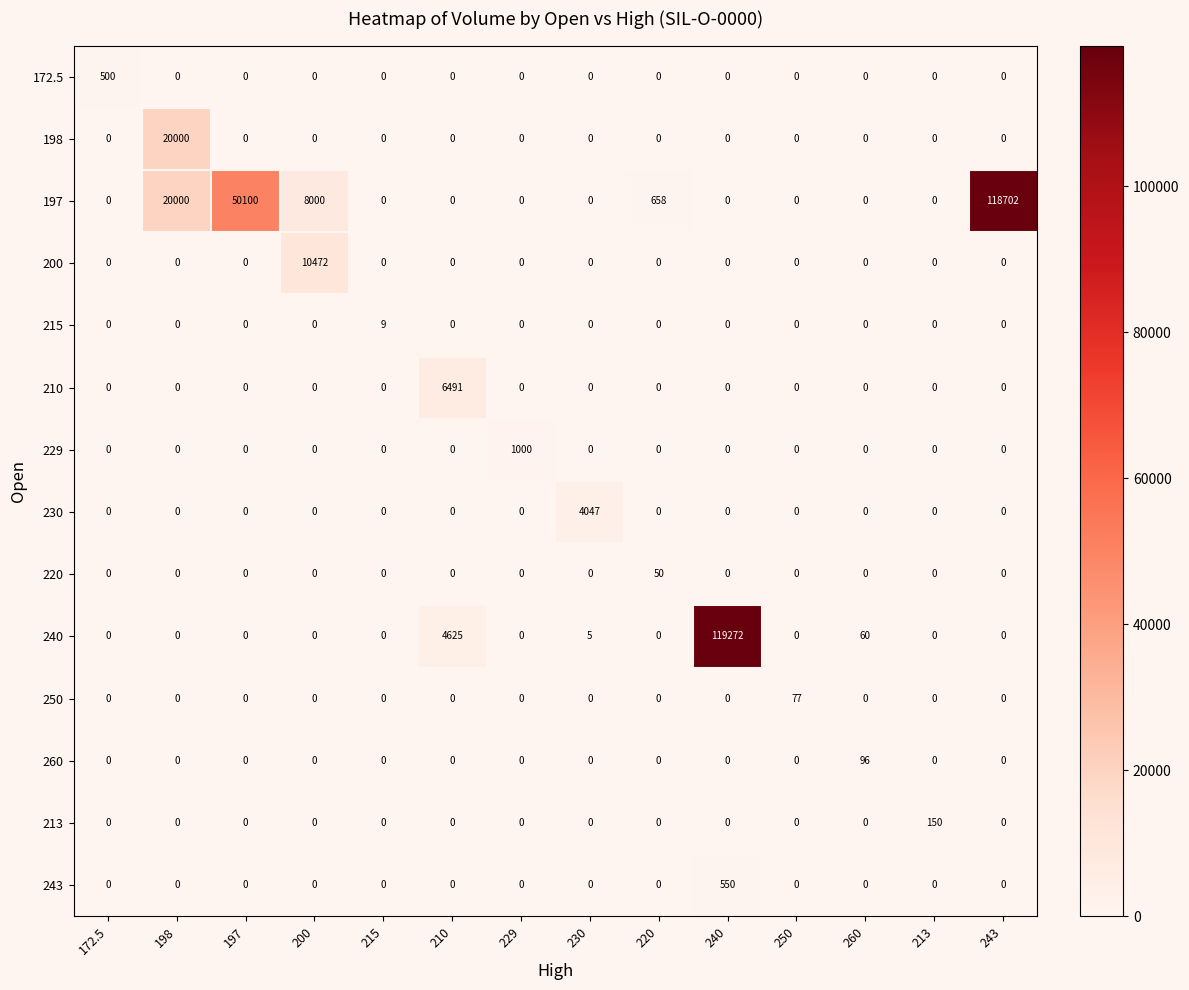

At how many categories does at least one series exceed 31965?

3